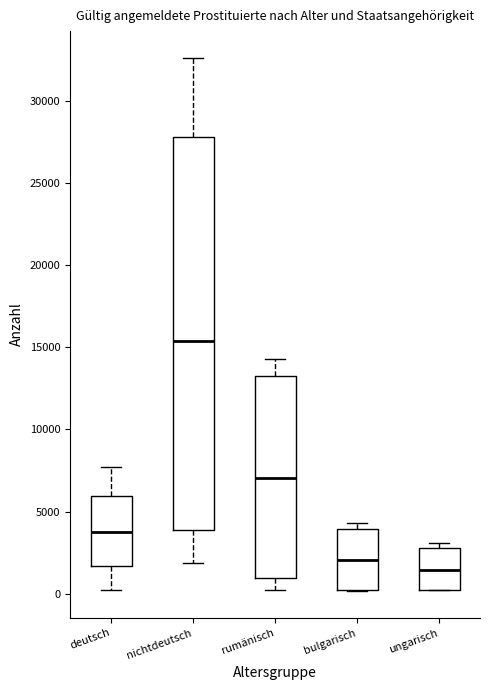

Reading left to right, transcribe this box plot: for each box, give where its median line is, the range the box spans, and where its two whiskers end, as read against the y-axis. The values are not printed on the chart, so give them approximately, as read against the axis.

deutsch: median 3500, box 1500 to 6000, whiskers 0 to 7500
nichtdeutsch: median 15500, box 4000 to 28000, whiskers 2000 to 32500
rumänisch: median 7000, box 1000 to 13000, whiskers 0 to 14500
bulgarisch: median 2000, box 0 to 4000, whiskers 0 to 4500
ungarisch: median 1500, box 0 to 3000, whiskers 0 to 3000 (just above the box's upper edge)